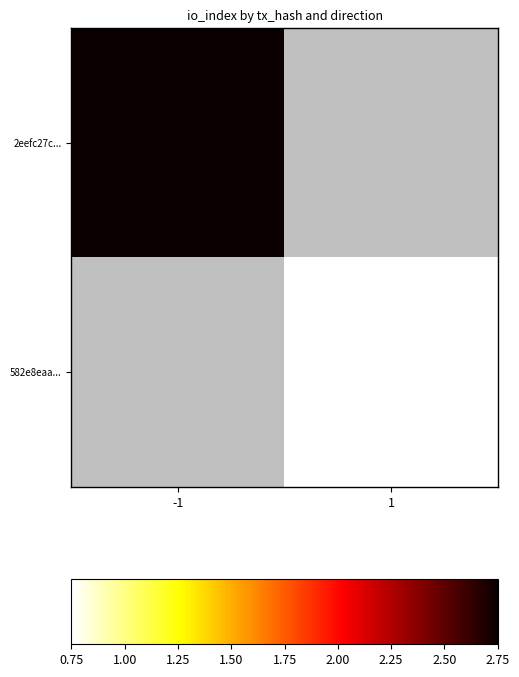

Count the number of data series in this chart.

2